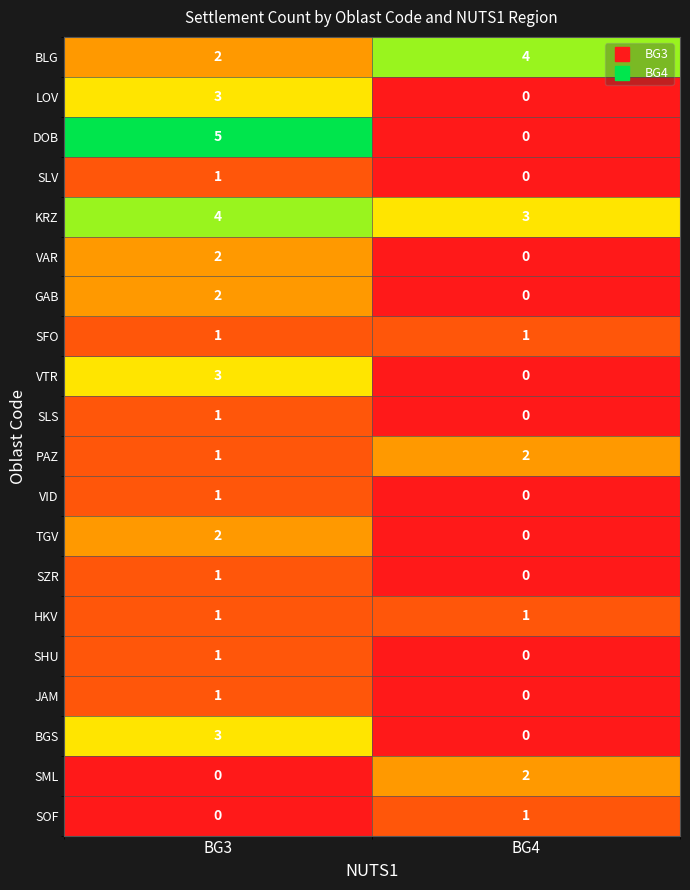

What is the average value of the BLG series?

3